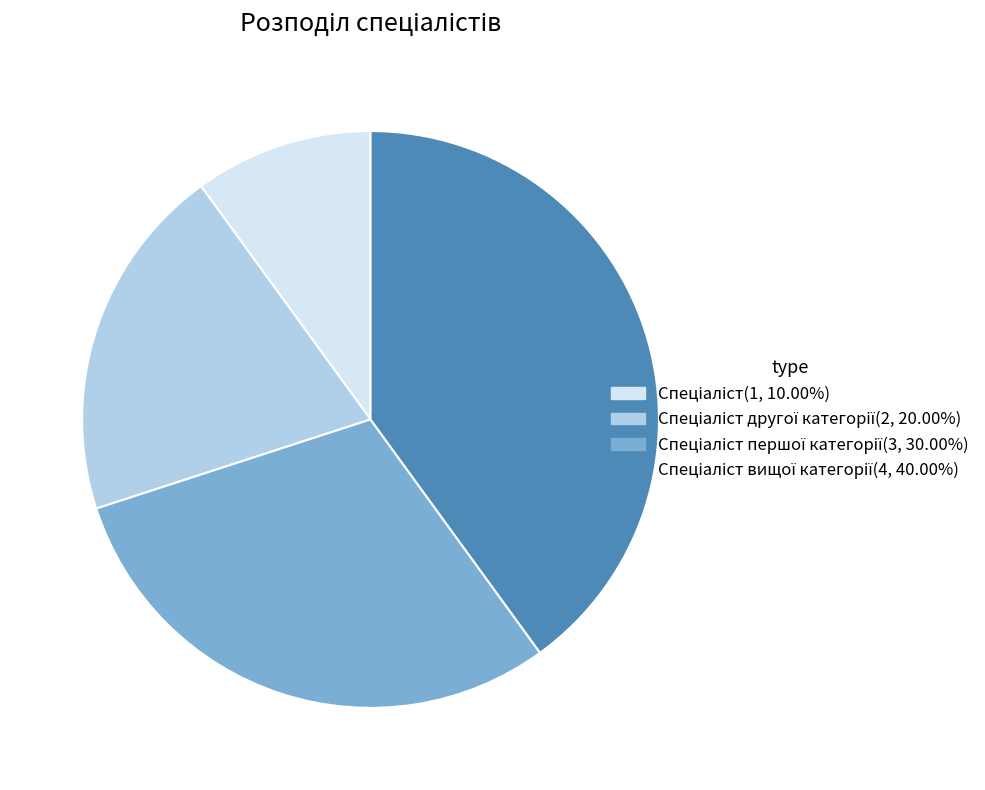

Is there a majority slice in this chart?

No